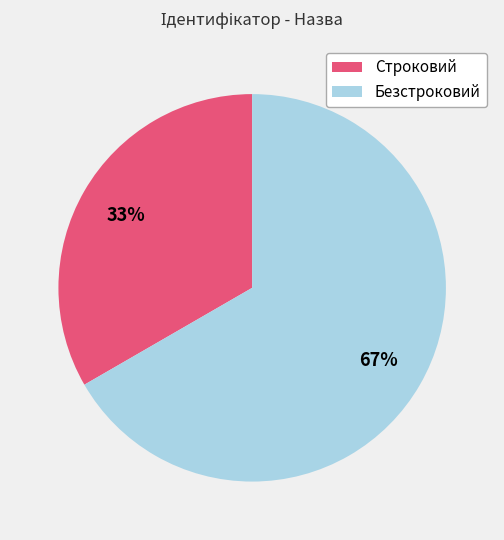

To the nearest percent, what is the average slice percentage?

50%